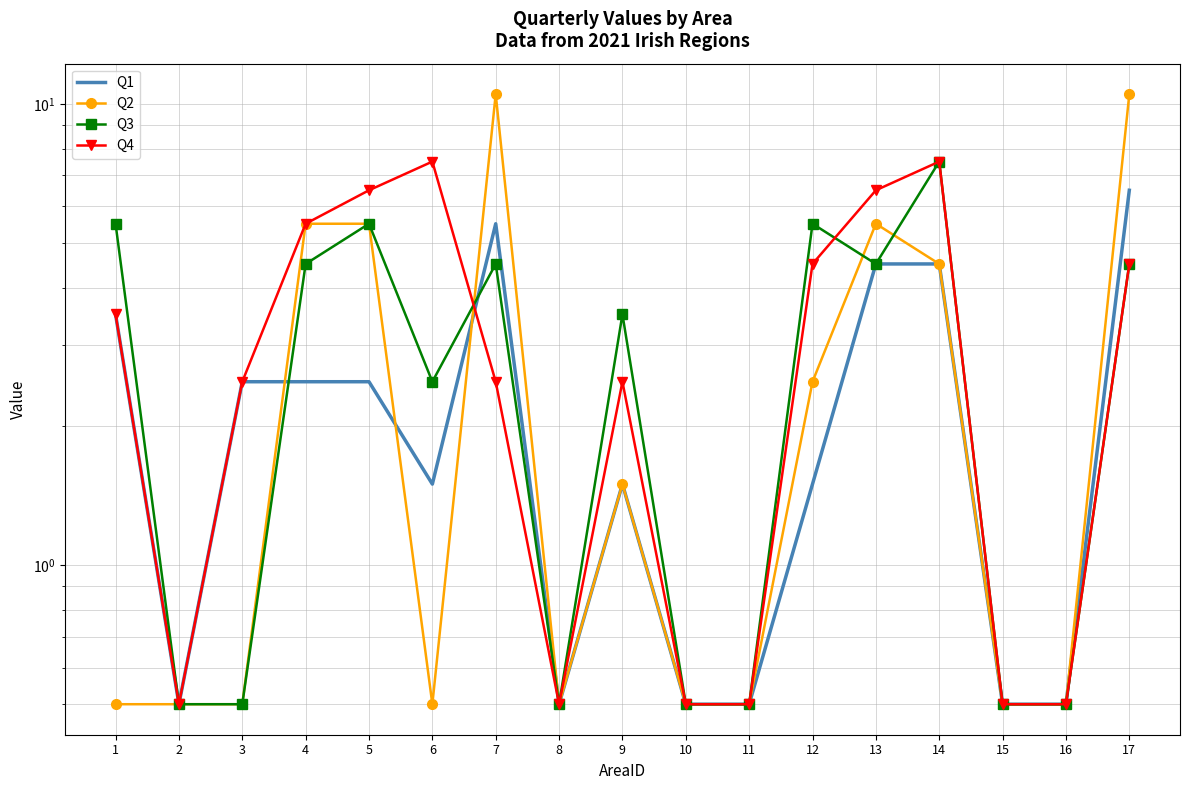

What value does the Q4 series have at 7?

2.5